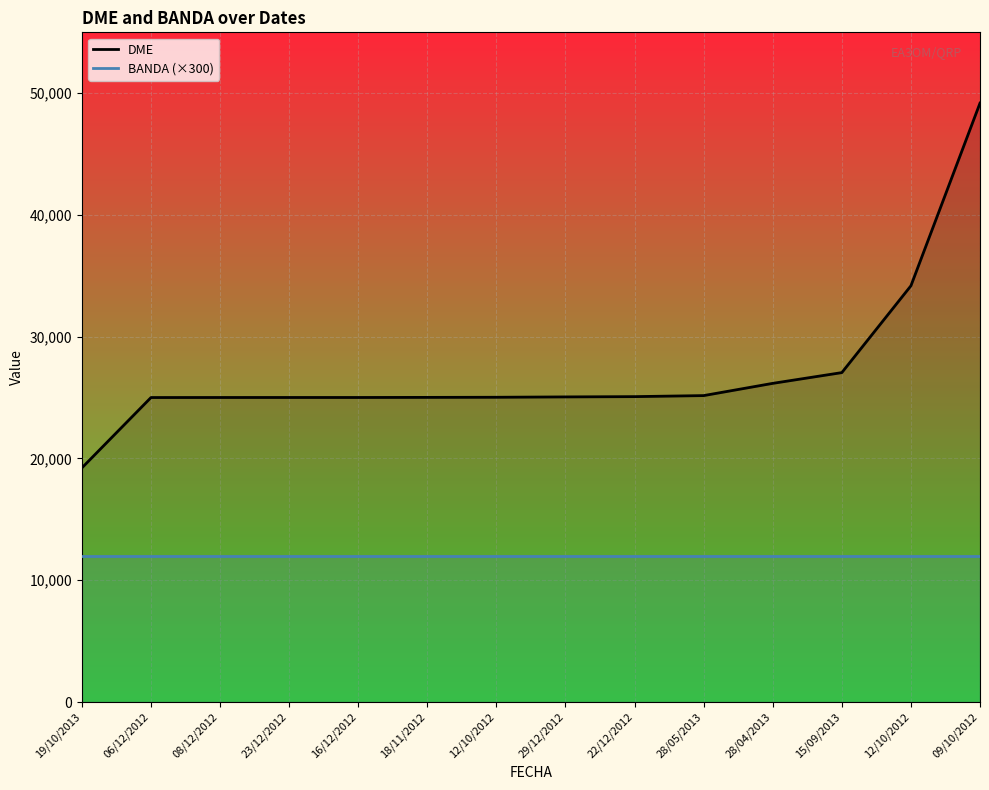

What is the average value of the BANDA (×300) series?

12000